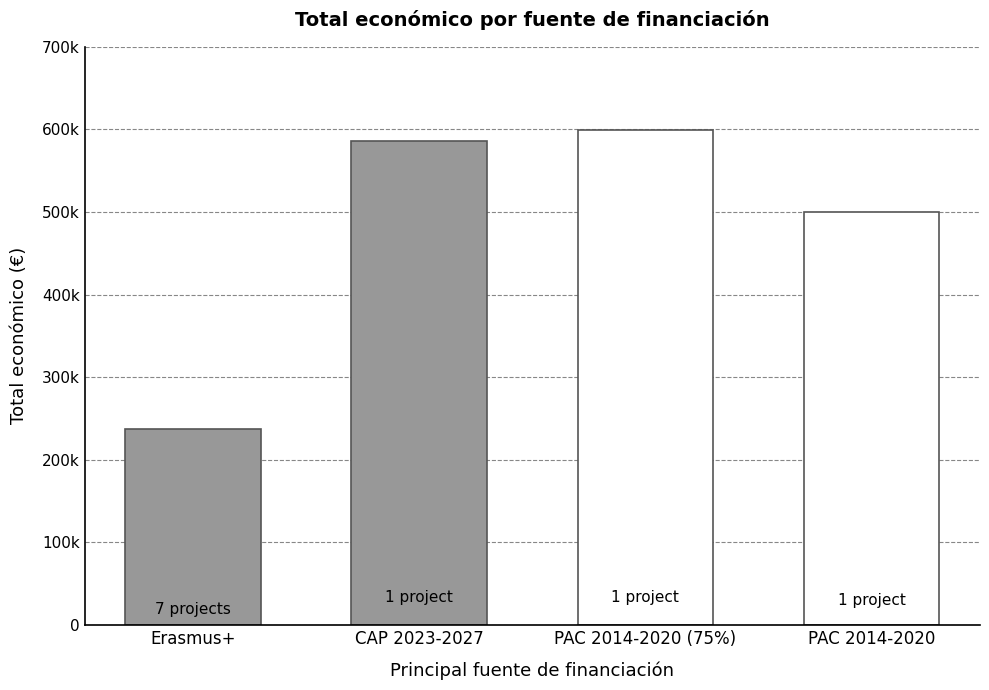

What is the greatest value displayed?

599605